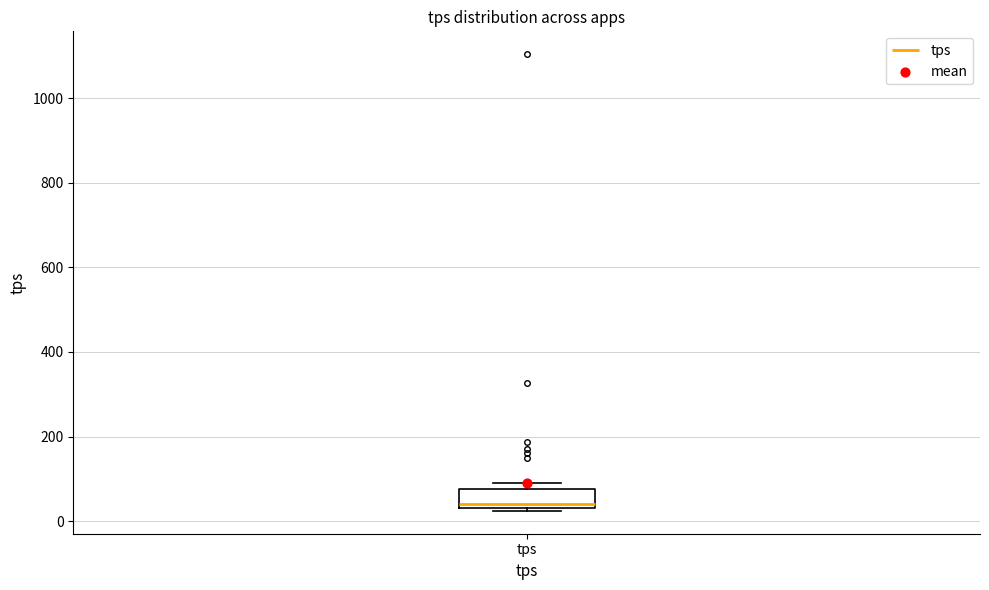

Read this box plot against the y-axis: the position of the median line, the range covered by the box, and the ends of both whiskers. The values are not printed on the chart, so give them approximately, as read against the axis.

median 40 (just above the box's lower edge), box 40 to 80, whiskers 20 to 80 (just above the box's upper edge)